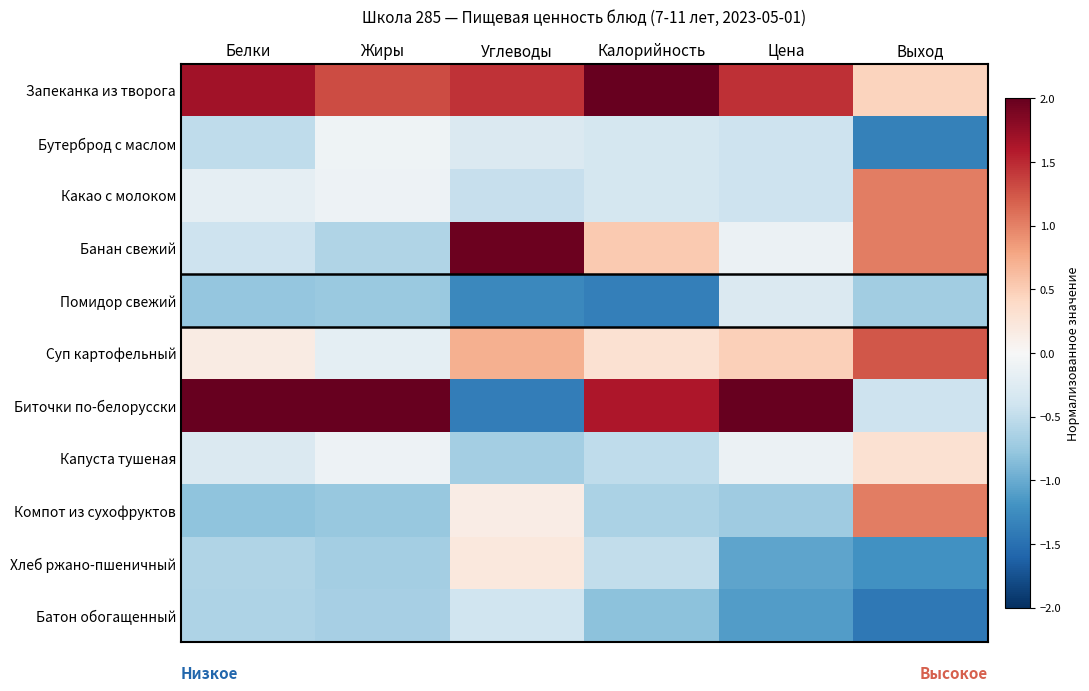

What is the greatest value displayed?

2.6